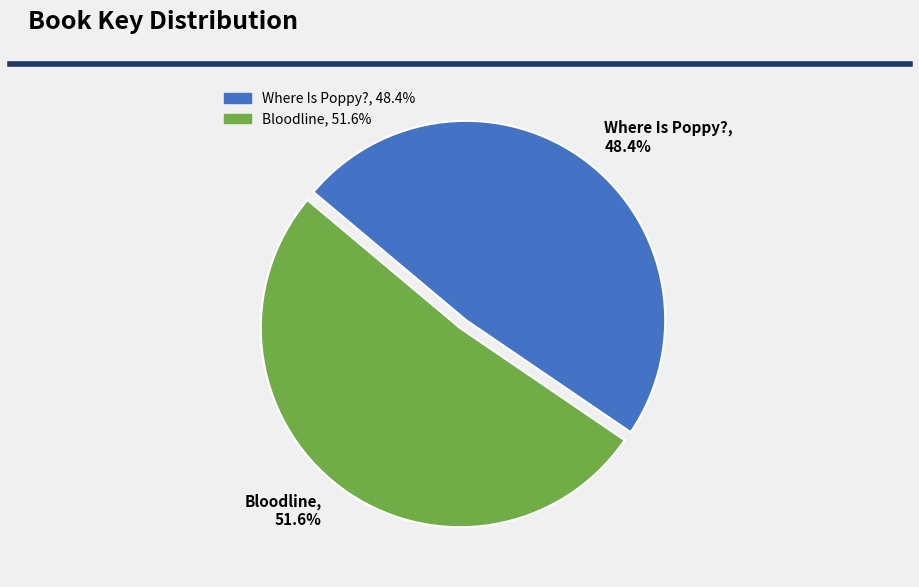

Which category has the biggest portion of the pie?

Bloodline, 51.6%